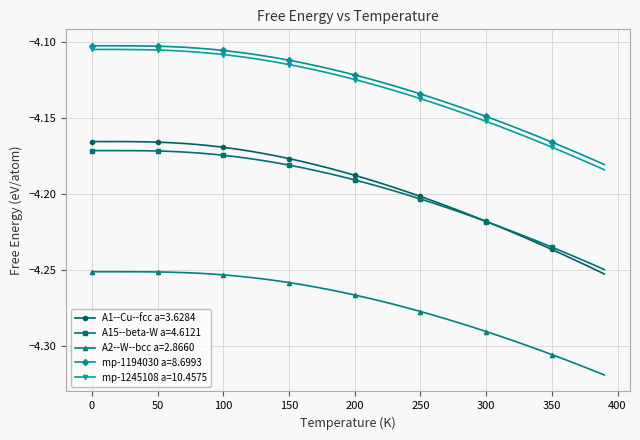

Is this an area chart (filled region under the line)?

No